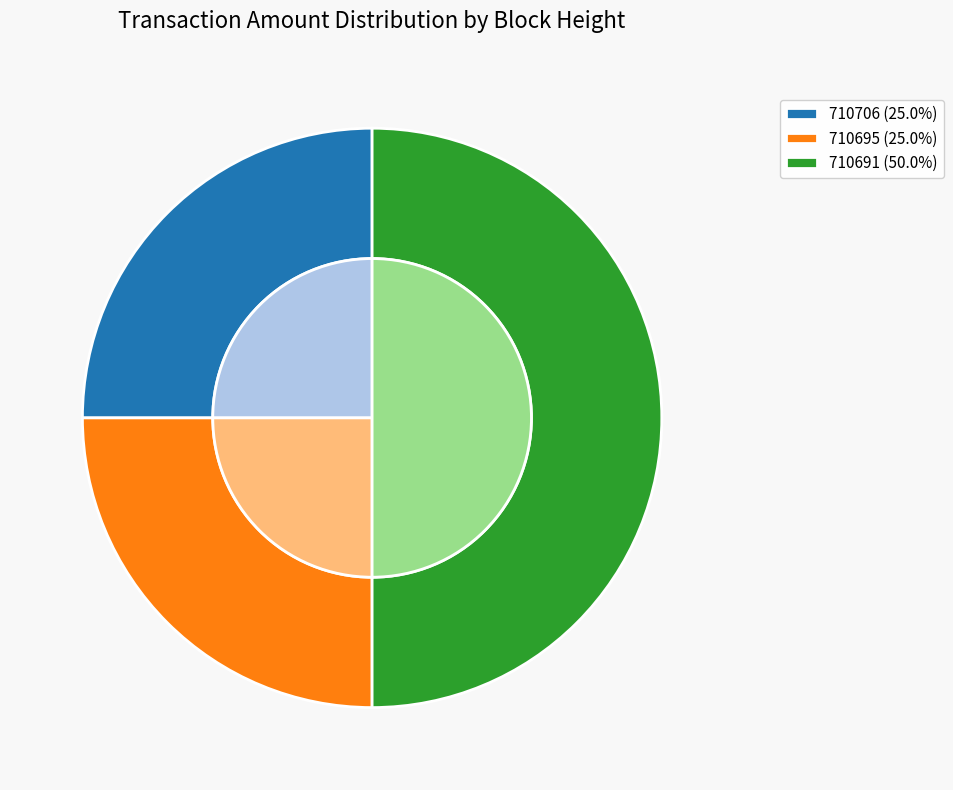

To the nearest percent, what portion does 710706 represent?

25%